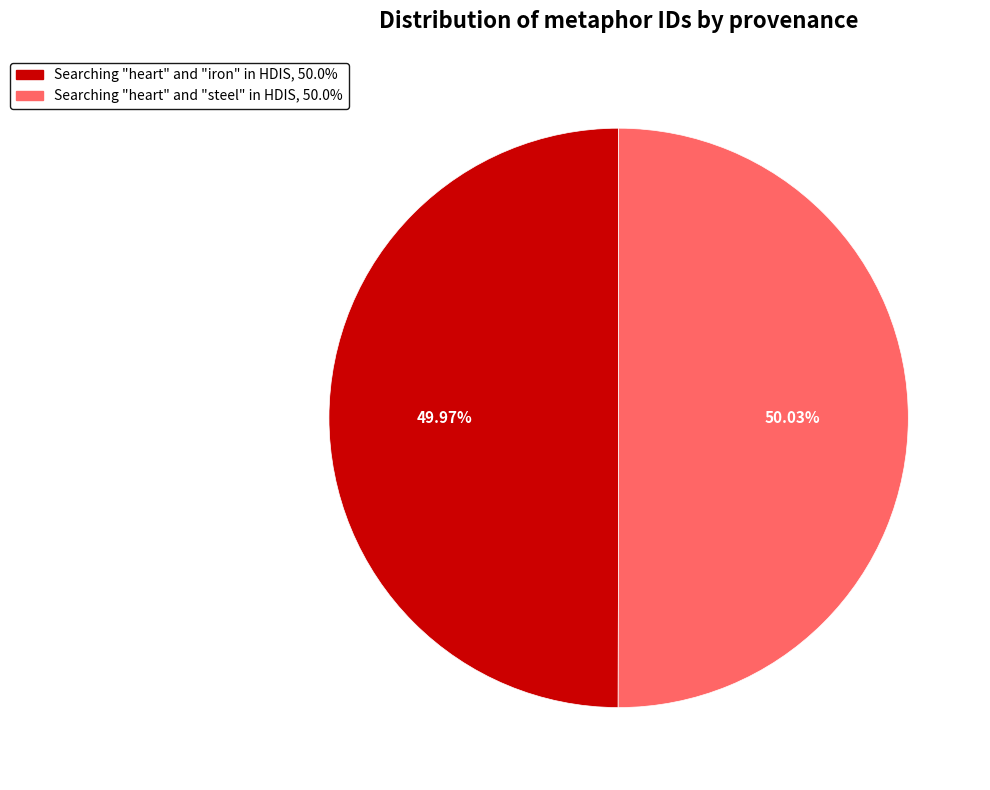

What is the ratio of the value at Searching "heart" and "steel" in HDIS to the value at Searching "heart" and "iron" in HDIS?

1.0